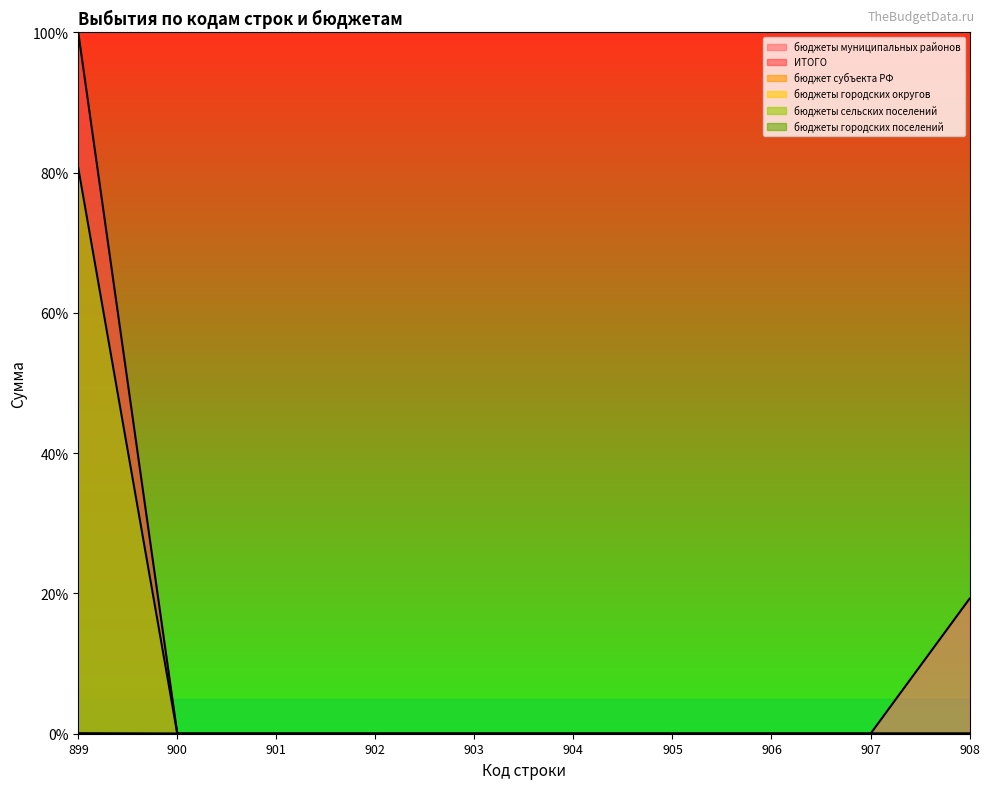

True or false: бюджеты городских поселений and бюджеты муниципальных районов intersect in this chart.

False